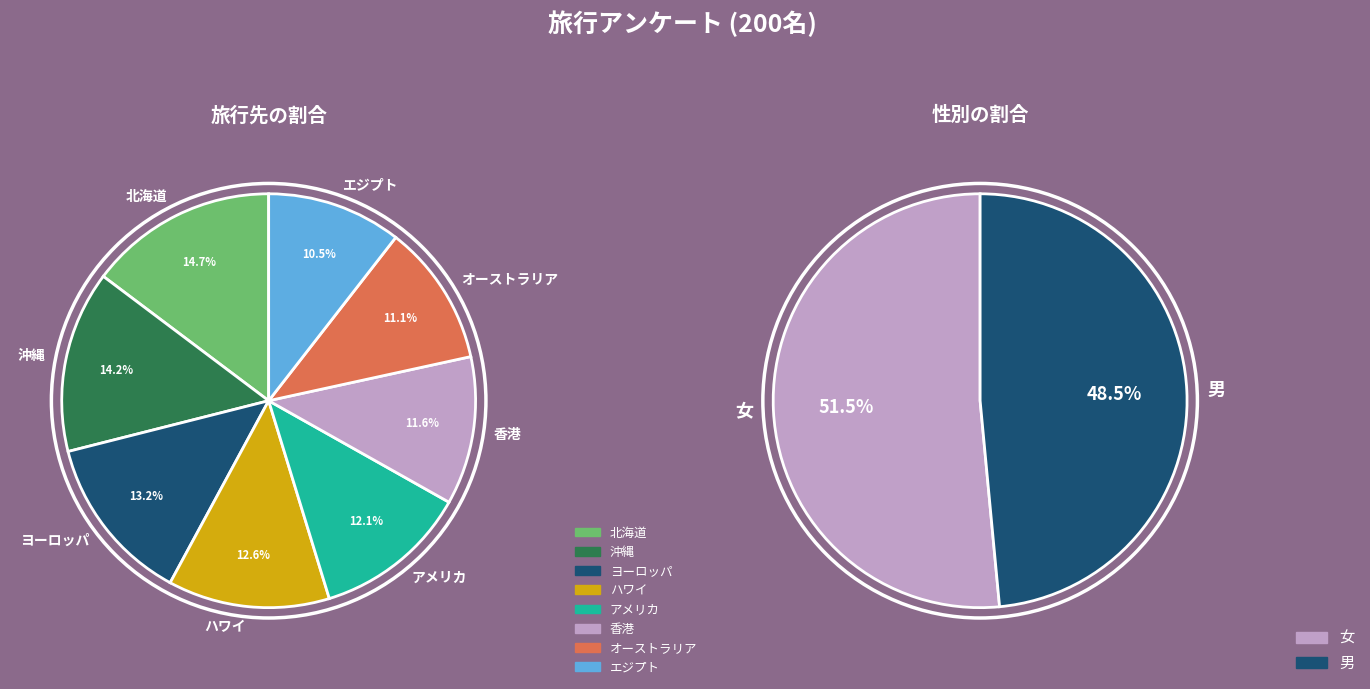

What percentage is the ハワイ slice, to the nearest percent?

13%